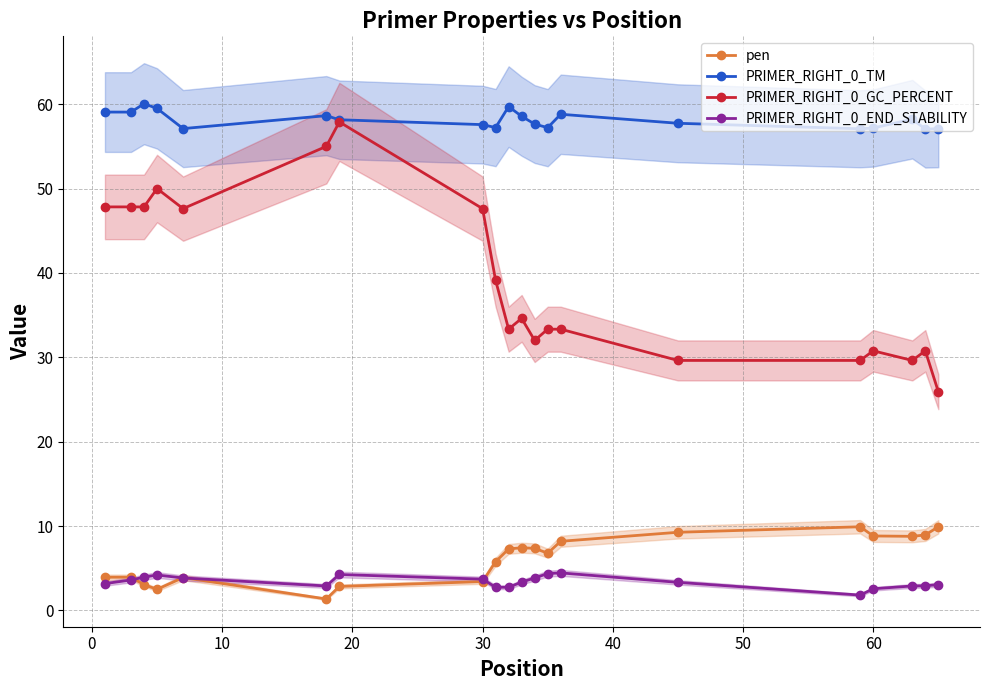

List the series in order of their peak value, highest first.

PRIMER_RIGHT_0_TM, PRIMER_RIGHT_0_GC_PERCENT, pen, PRIMER_RIGHT_0_END_STABILITY